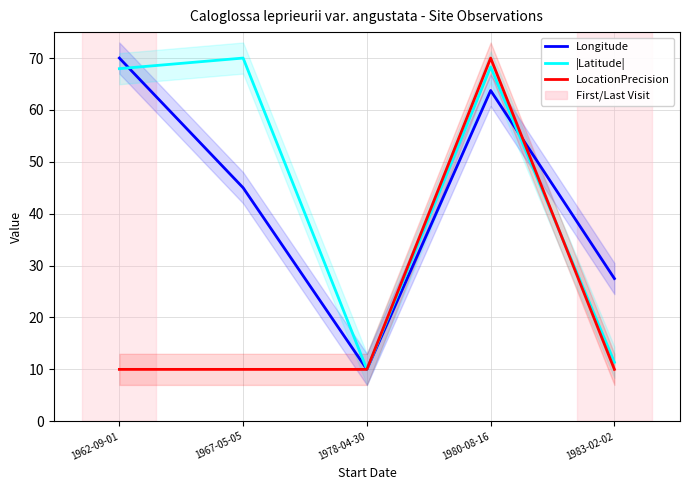

Reading left to right, extract all data points from this chart.

Longitude: 1962-09-01=70.0	1967-05-05=45.0	1978-04-30=10.0	1980-08-16=63.8	1983-02-02=27.5
|Latitude|: 1962-09-01=68.0	1967-05-05=70.0	1978-04-30=10.0	1980-08-16=68.3	1983-02-02=11.4
LocationPrecision: 1962-09-01=10.0	1967-05-05=10.0	1978-04-30=10.0	1980-08-16=70.0	1983-02-02=10.0